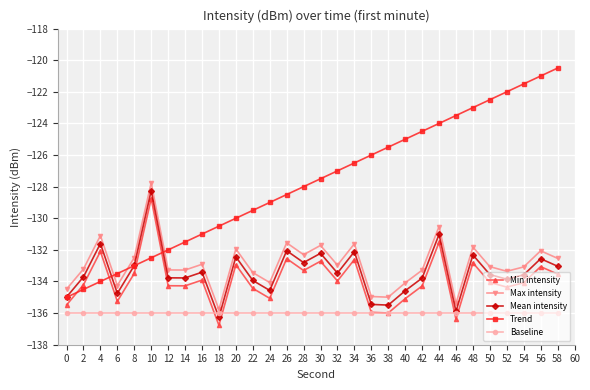

Which series has the largest total across all categories?

Trend